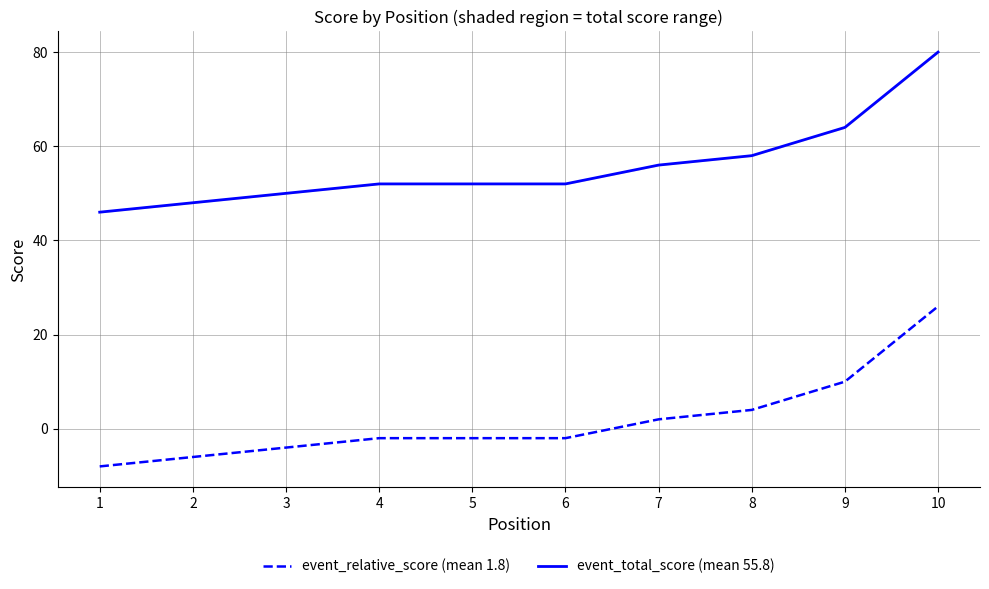

Which category has the lowest value in the event_relative_score (mean 1.8) series?

1